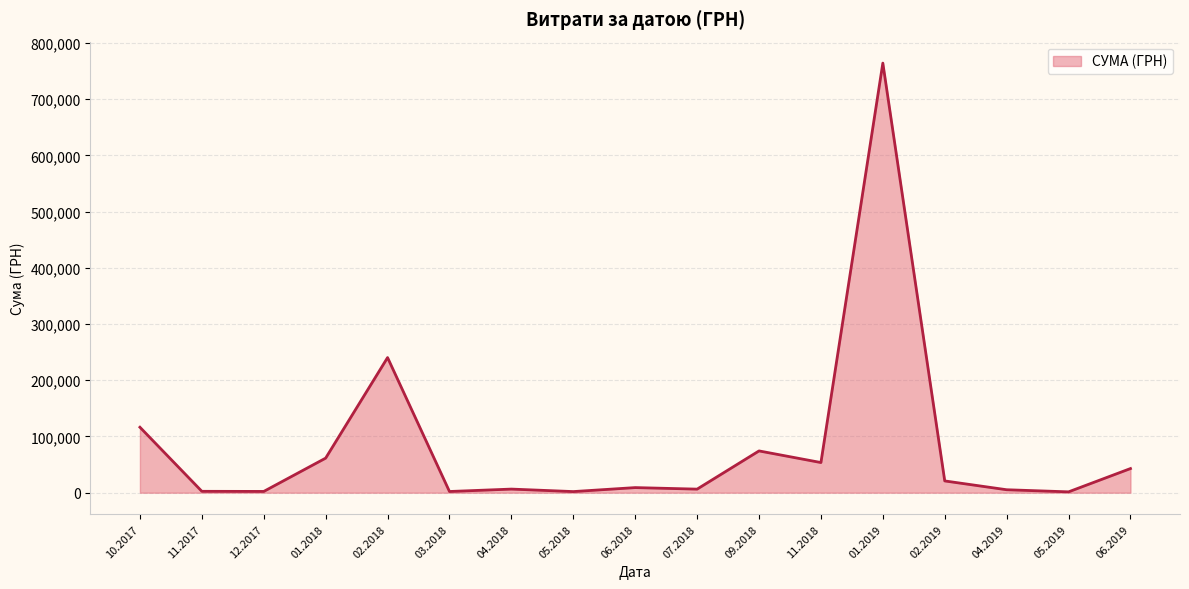

The value at 01.2018 is 61501.8. True or false?

True